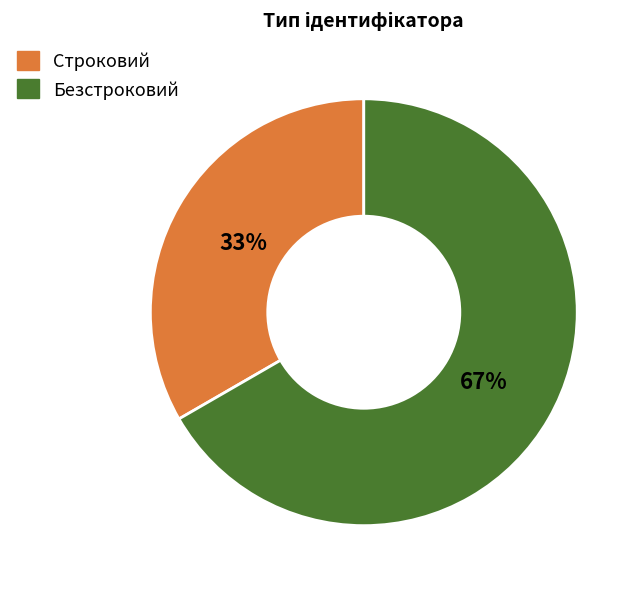

True or false: Строковий accounts for 33% of the total.

True